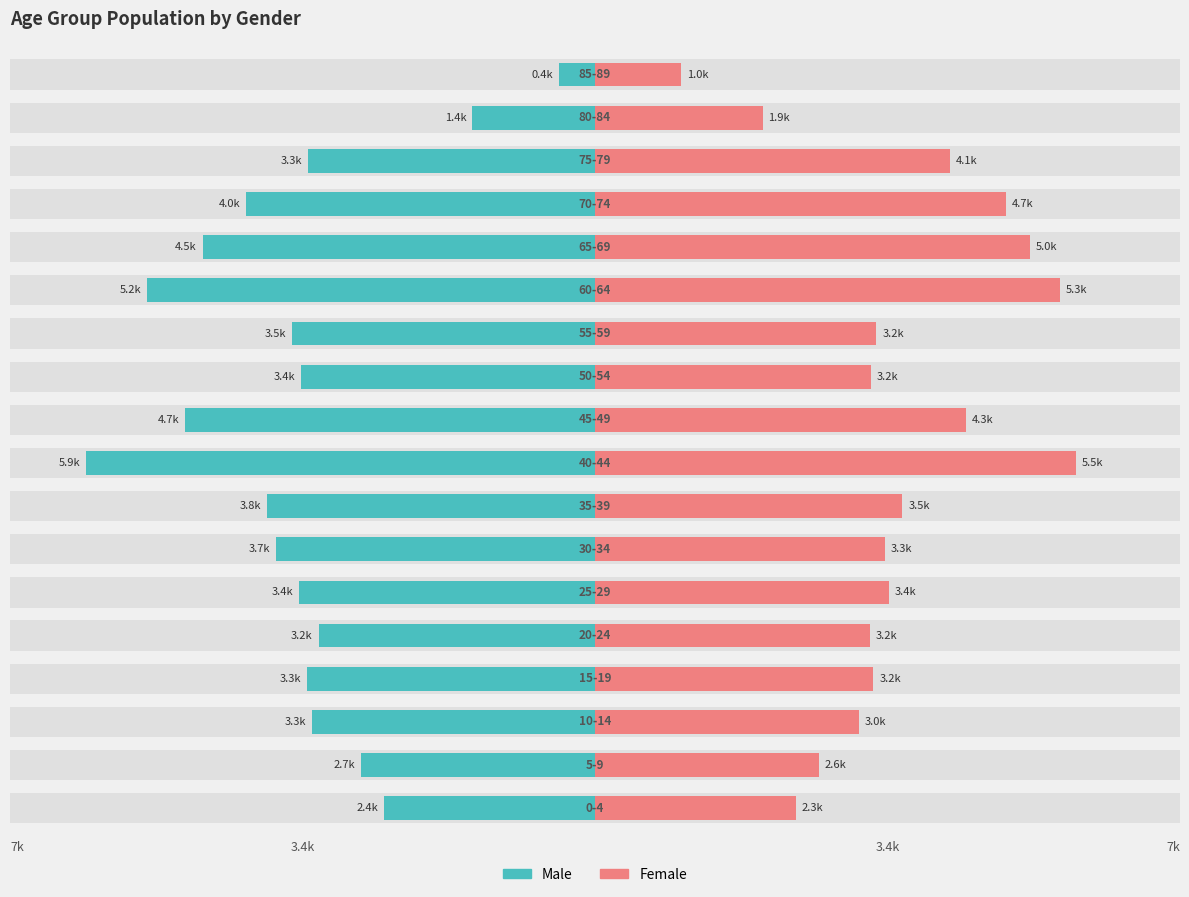

Which series has the widest spread of values?

Male